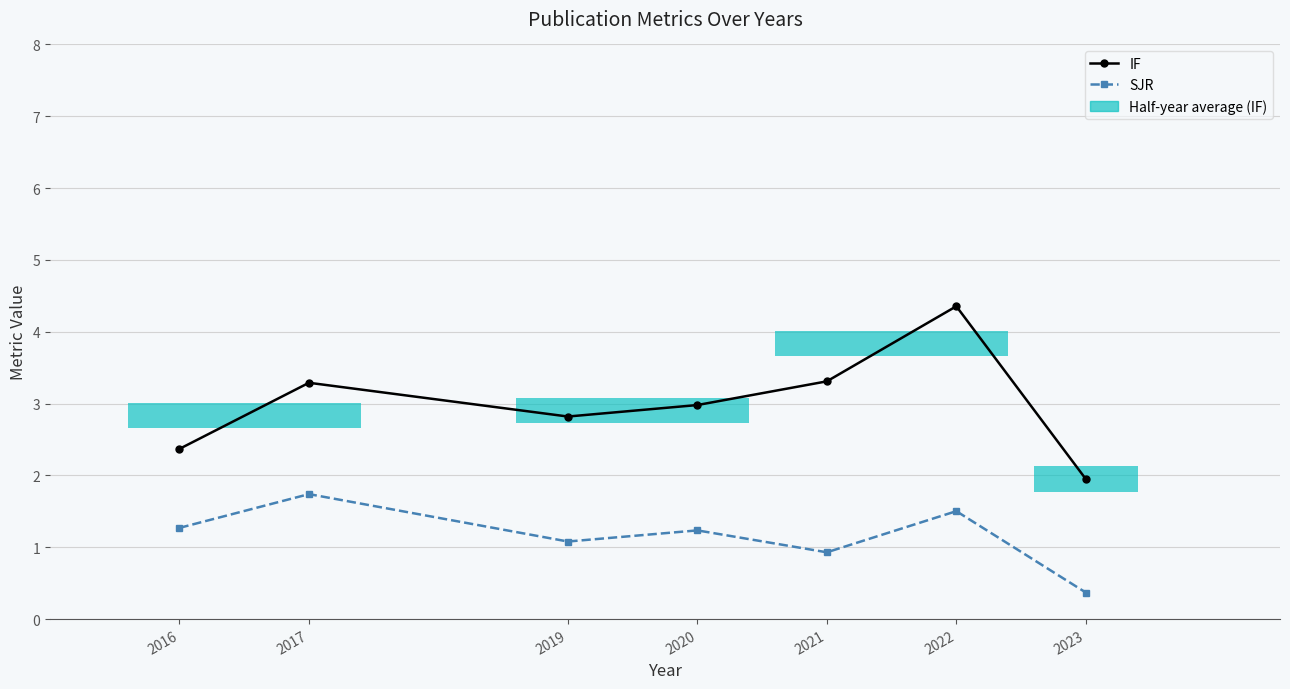

True or false: IF has a value of 4.4 at 2022.

True